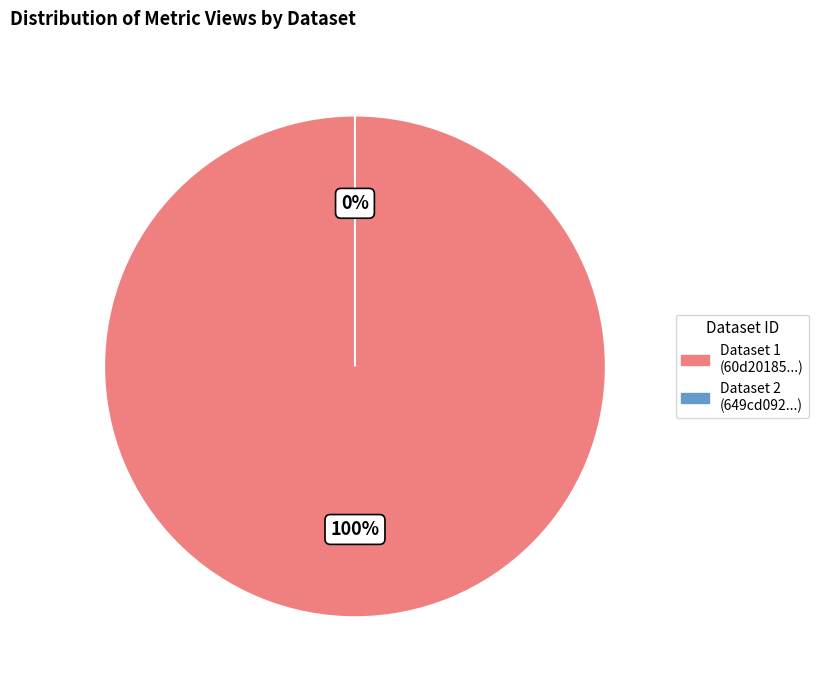

To the nearest percent, what portion does 60d201850781901dea63325a represent?

100%